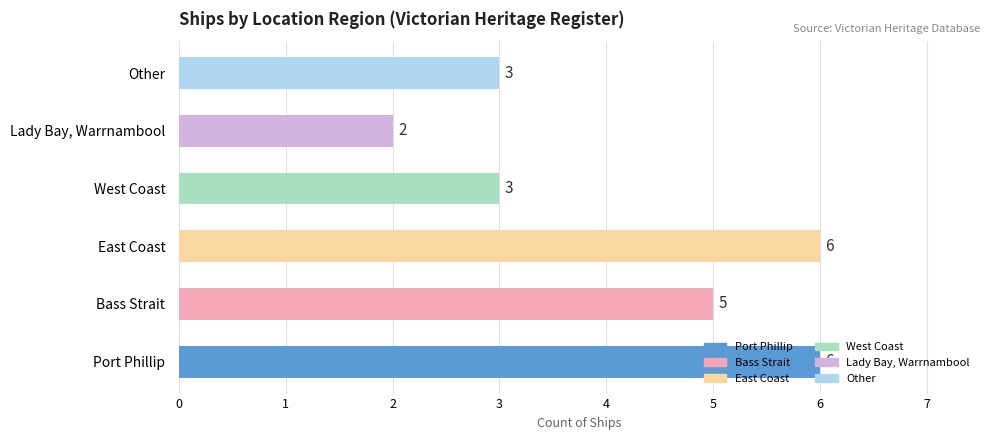

What is the greatest value displayed?

6